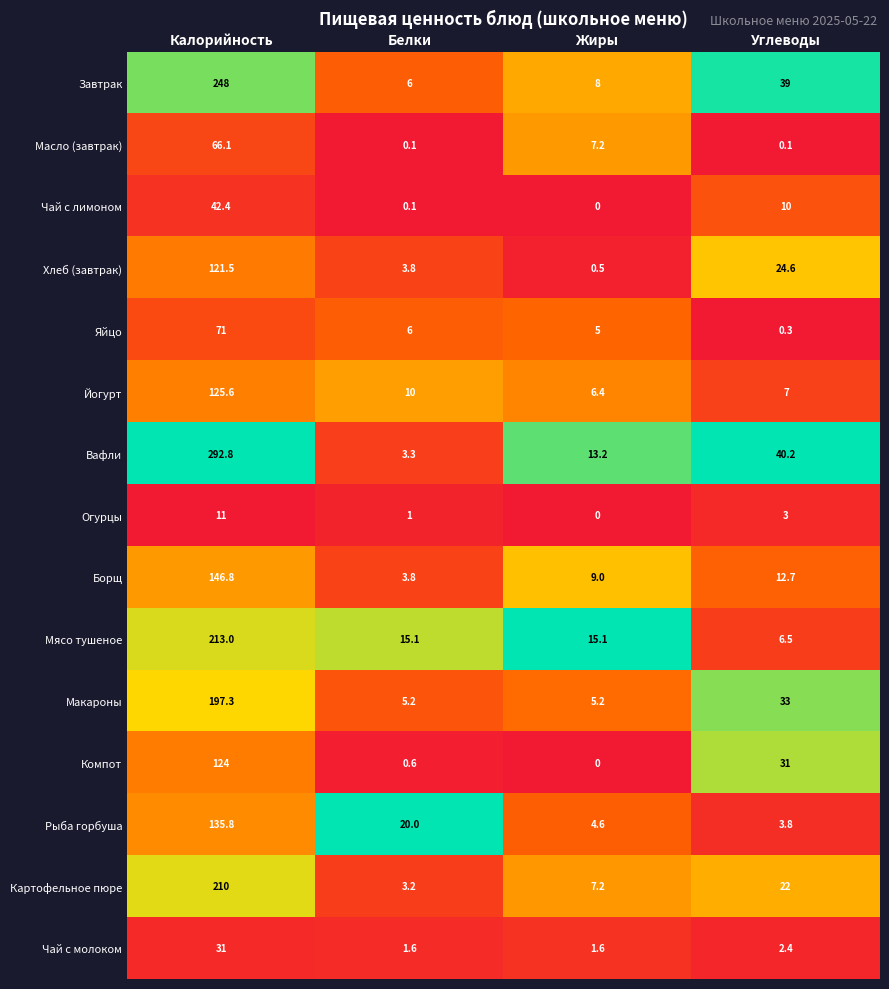

Is it true that Мясо тушеное equals 213.0 at Калорийность?

True